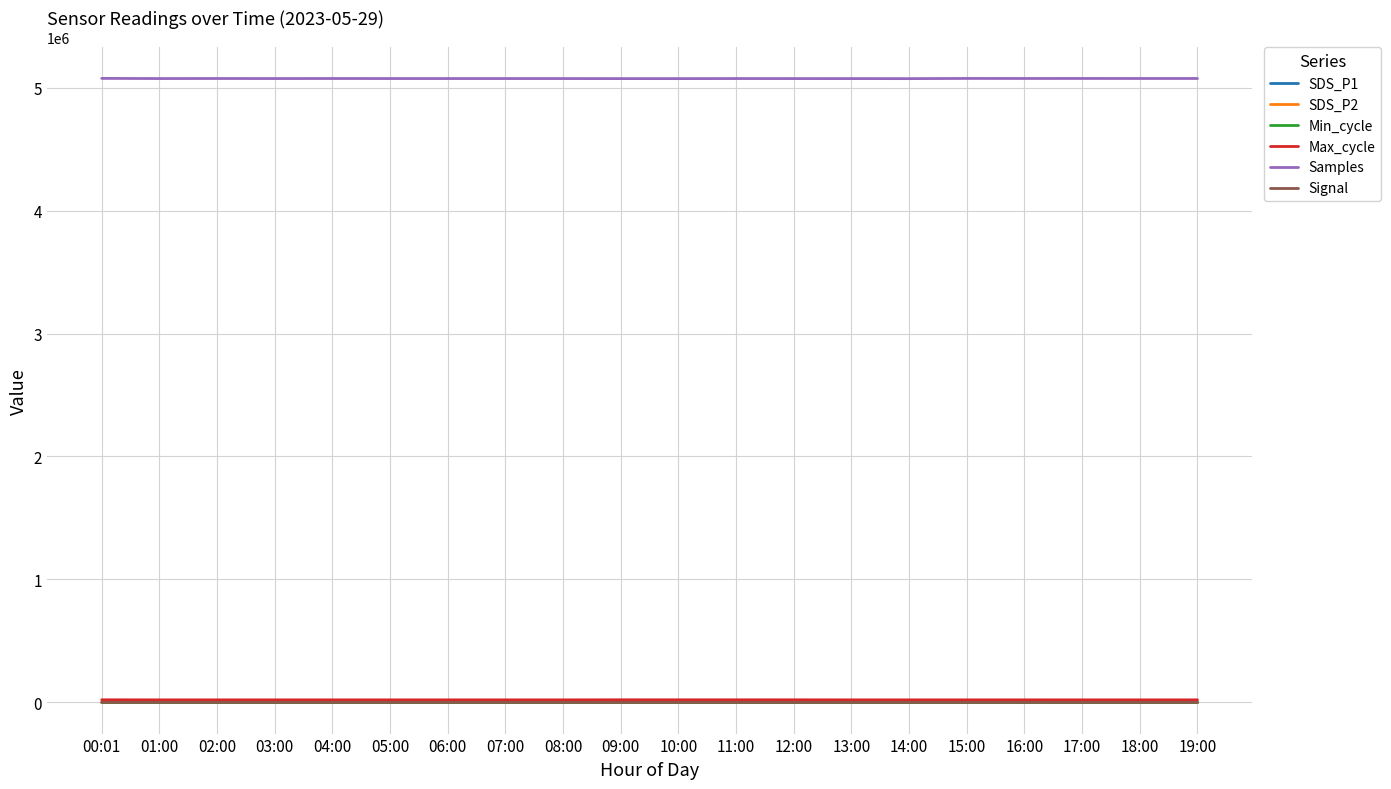

What is the greatest value displayed?

5074842.0